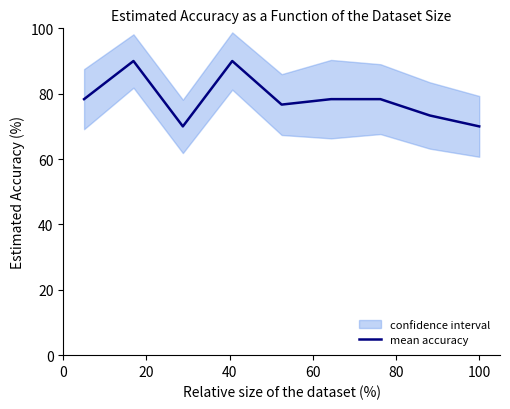

What is the lowest value of the mean accuracy series?

70.0